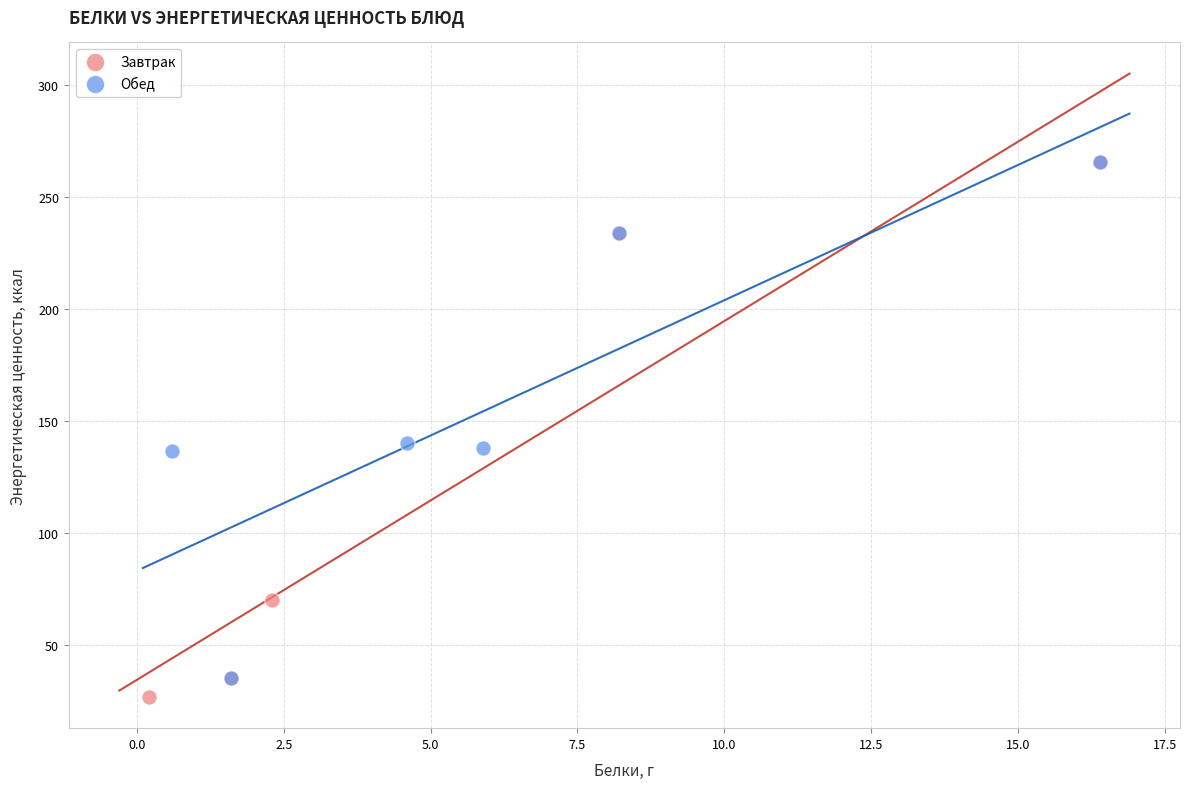

What are all the series names shown in the legend?

Завтрак, Обед